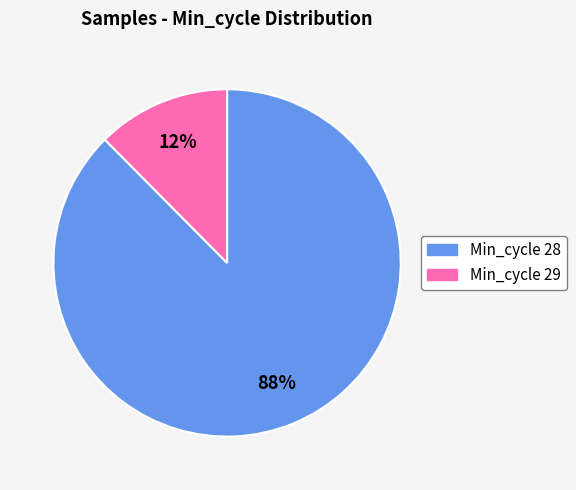

To the nearest percent, what is the average slice percentage?

50%